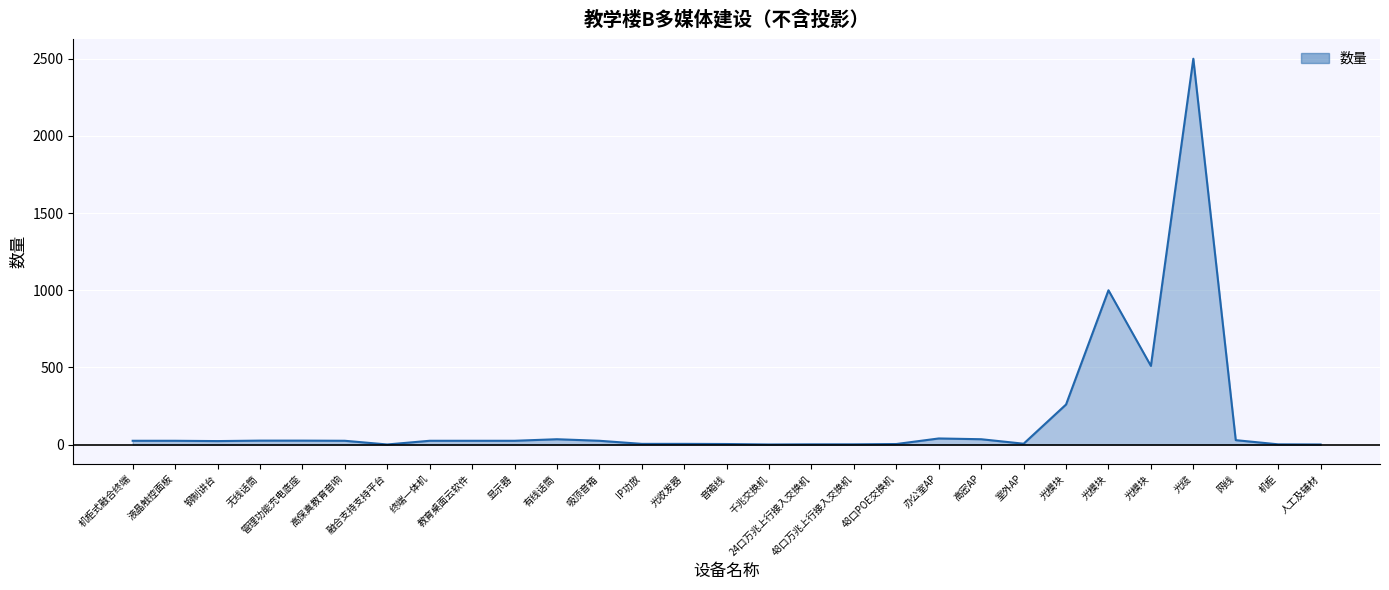

What is the sum of the values at 音箱线 and 机柜?

6